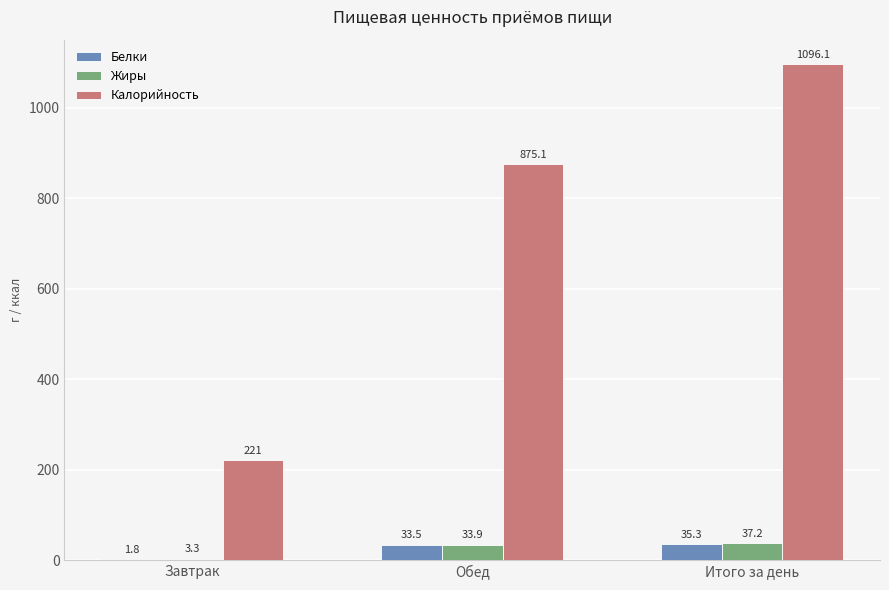

What is the sum of all Жиры values?

74.4